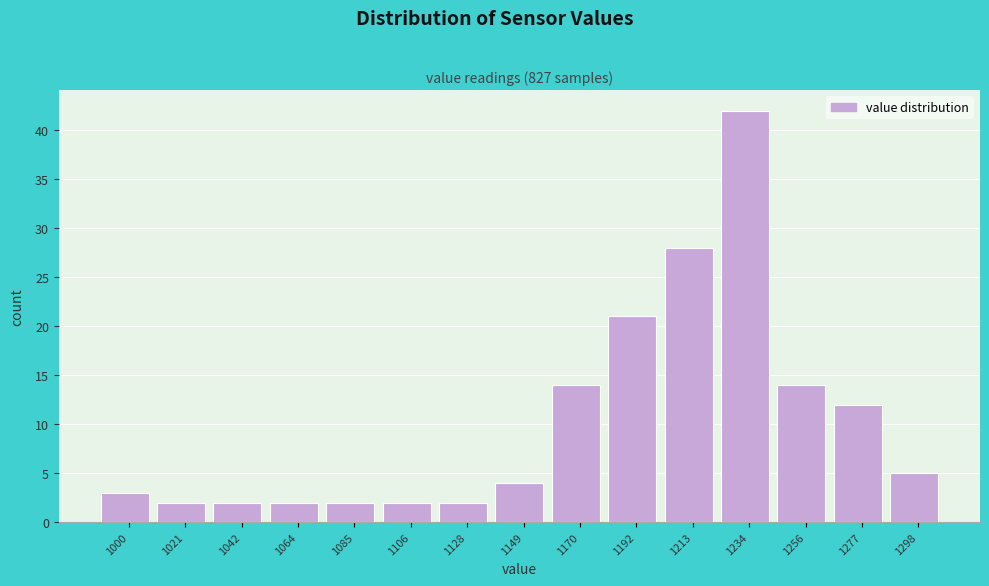

Reading left to right, list all the values displayed in this chart.

3	2	2	2	2	2	2	4	14	21	28	42	14	12	5